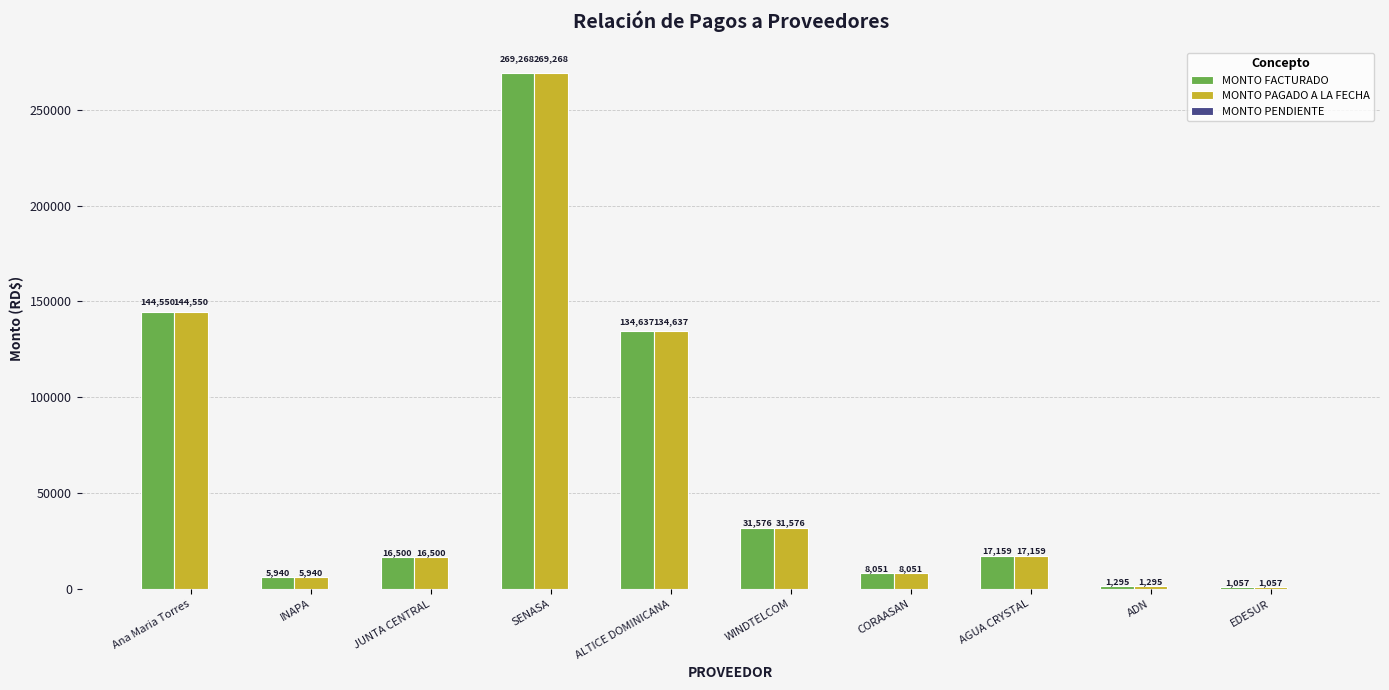

At which label does MONTO FACTURADO first exceed 17159?

Ana Maria Torres